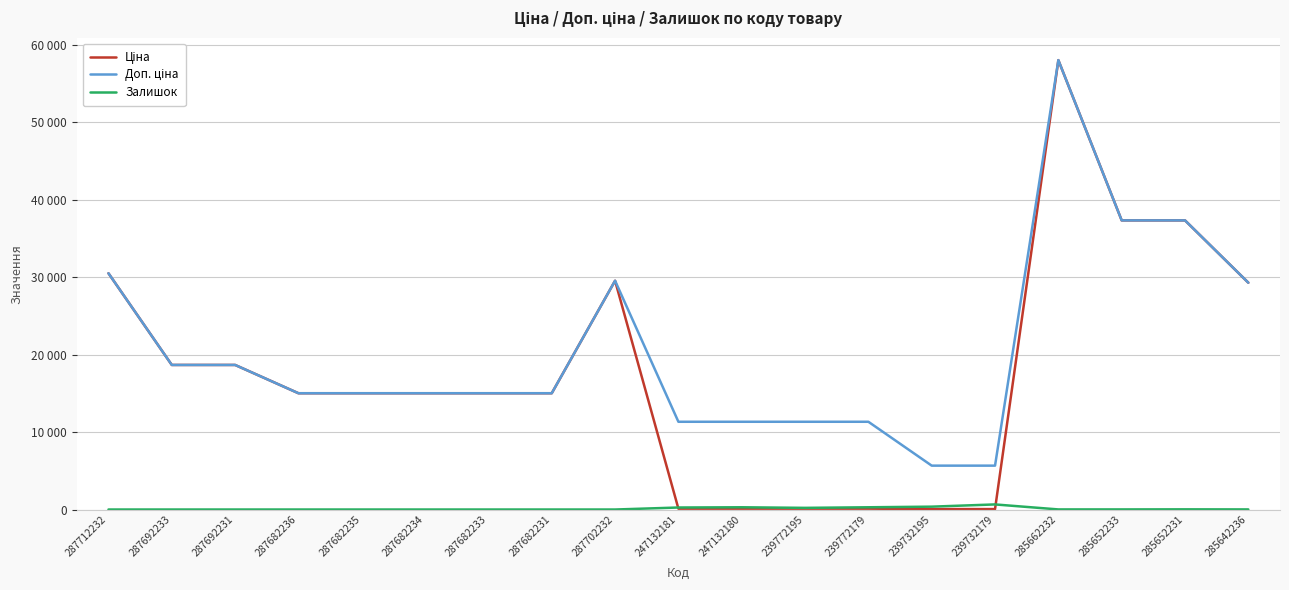

In Доп. ціна, how many points are higher than both neighbors (excluding endpoints)?

2